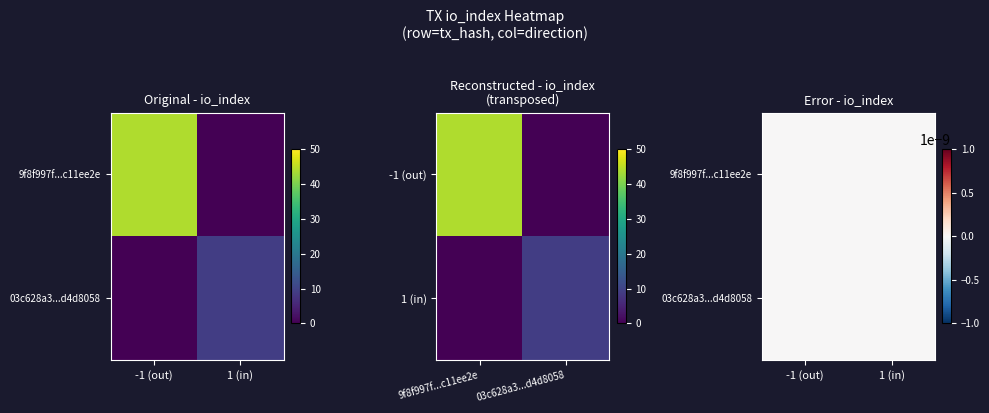

Count the 9f8f997f3e0dec0cedb7167f2ec13144c11ee2e values in the range -1 to 44.

2